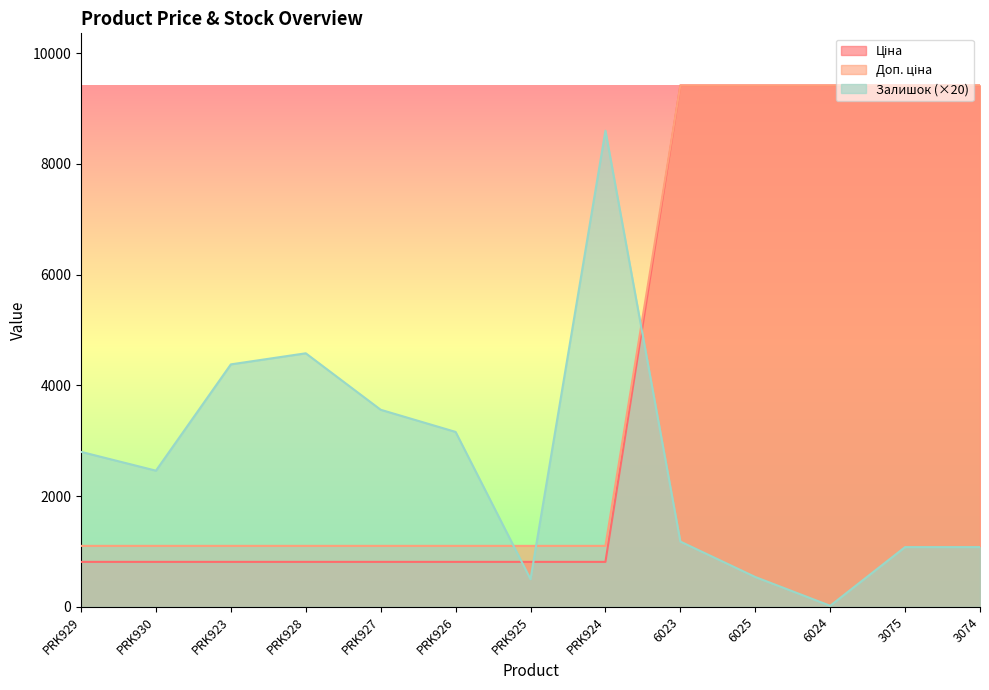

After their last crossing, which series has the higher values: Доп. ціна or Залишок?

Доп. ціна